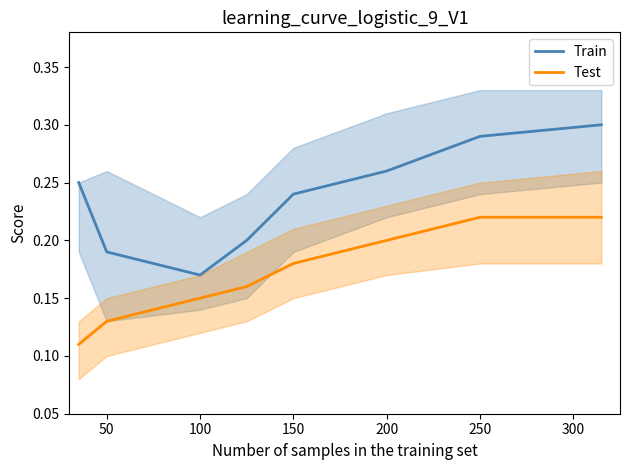

What is the value of the Test point at the 6th from the left?

0.2